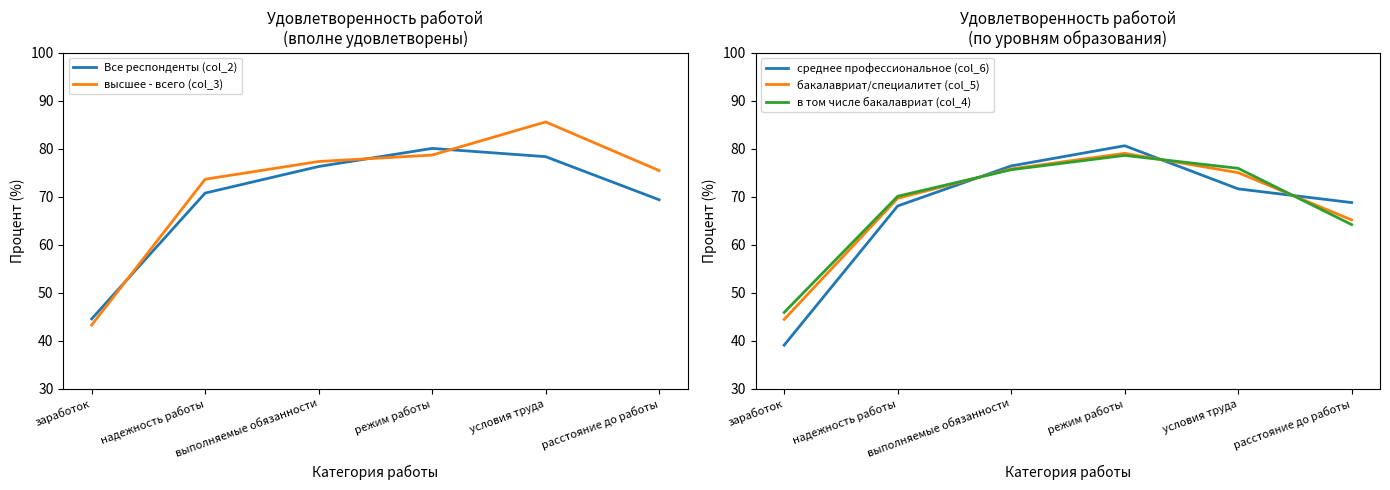

The высшее - всего (col_3) series shows 78.6 at режим работы. True or false?

True